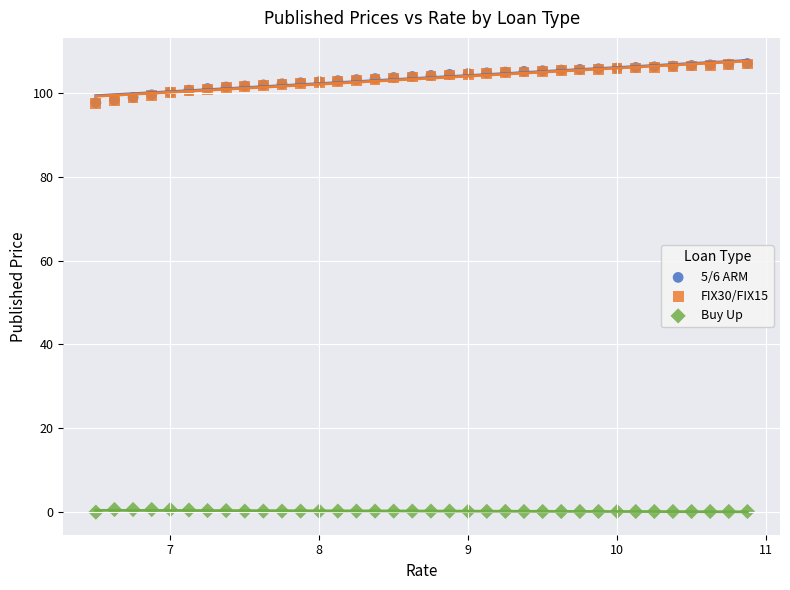

What are all the series names shown in the legend?

5/6 ARM, FIX30/FIX15, Buy Up